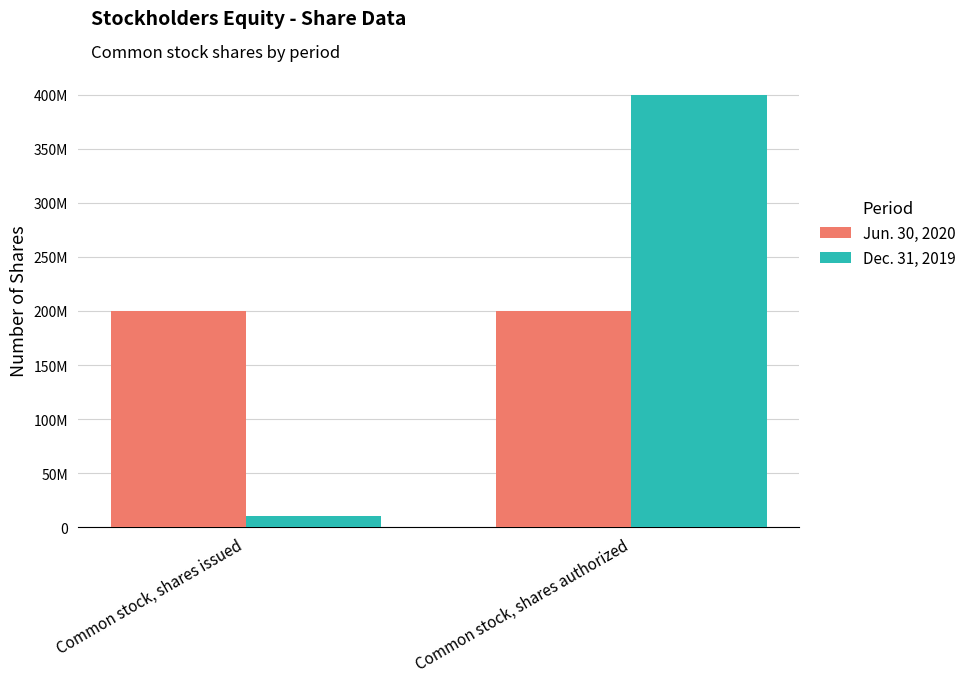

What is the approximate value of Dec. 31, 2019 at Common stock, shares authorized, to the nearest 50?

400000000